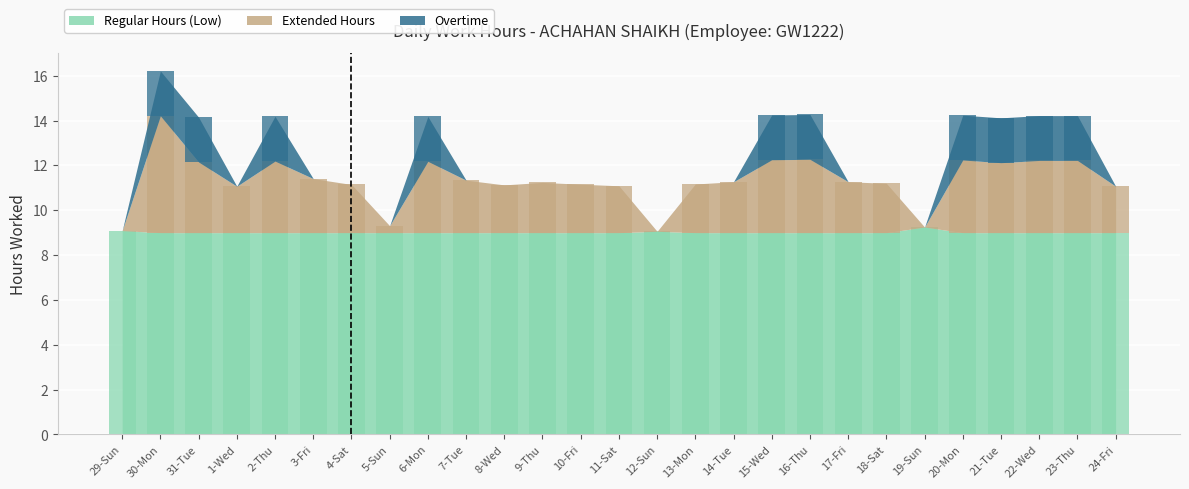

Reading left to right, extract all data points from this chart.

Regular Hours (Low): 9.1	9.0	9.0	9.0	9.0	9.0	9.0	9.0	9.0	9.0	9.0	9.0	9.0	9.0	9.1	9.0	9.0	9.0	9.0	9.0	9.0	9.2	9.0	9.0	9.0	9.0	9.0
Extended Hours: 0.0	5.2	3.2	2.1	3.2	2.4	2.2	0.3	3.2	2.3	2.1	2.2	2.2	2.1	0.0	2.2	2.3	3.2	3.3	2.3	2.2	0.0	3.2	3.1	3.2	3.2	2.1
Overtime: 0.0	2.0	2.0	0.0	2.0	0.0	0.0	0.0	2.0	0.0	0.0	0.0	0.0	0.0	0.0	0.0	0.0	2.0	2.0	0.0	0.0	0.0	2.0	2.0	2.0	2.0	0.0